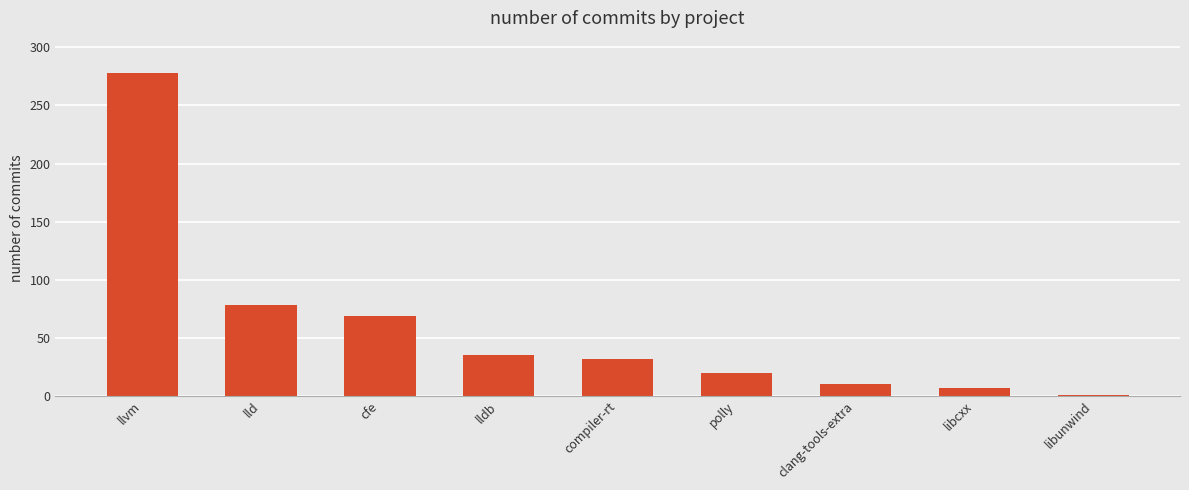

Reading left to right, transcribe all the data shown in this chart.

278	78	69	35	32	20	10	7	1